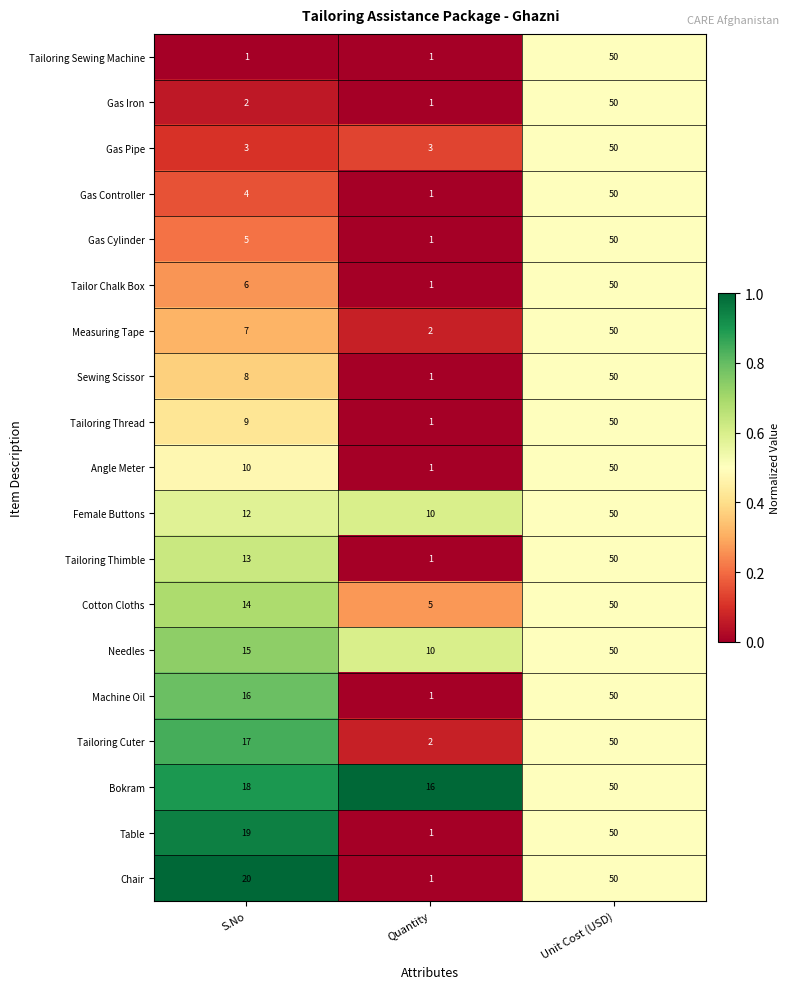

How many data points does each series have?

3